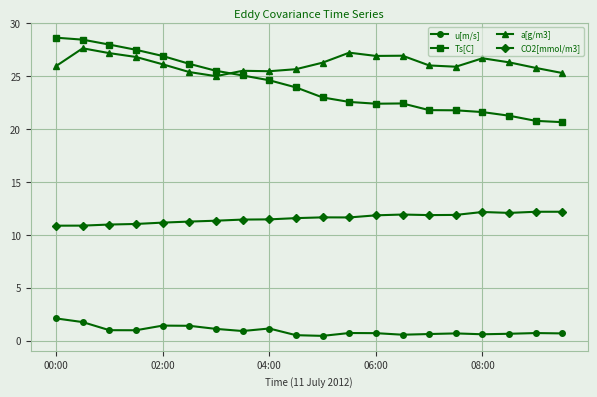

What is the minimum value for Ts[C]?

20.6